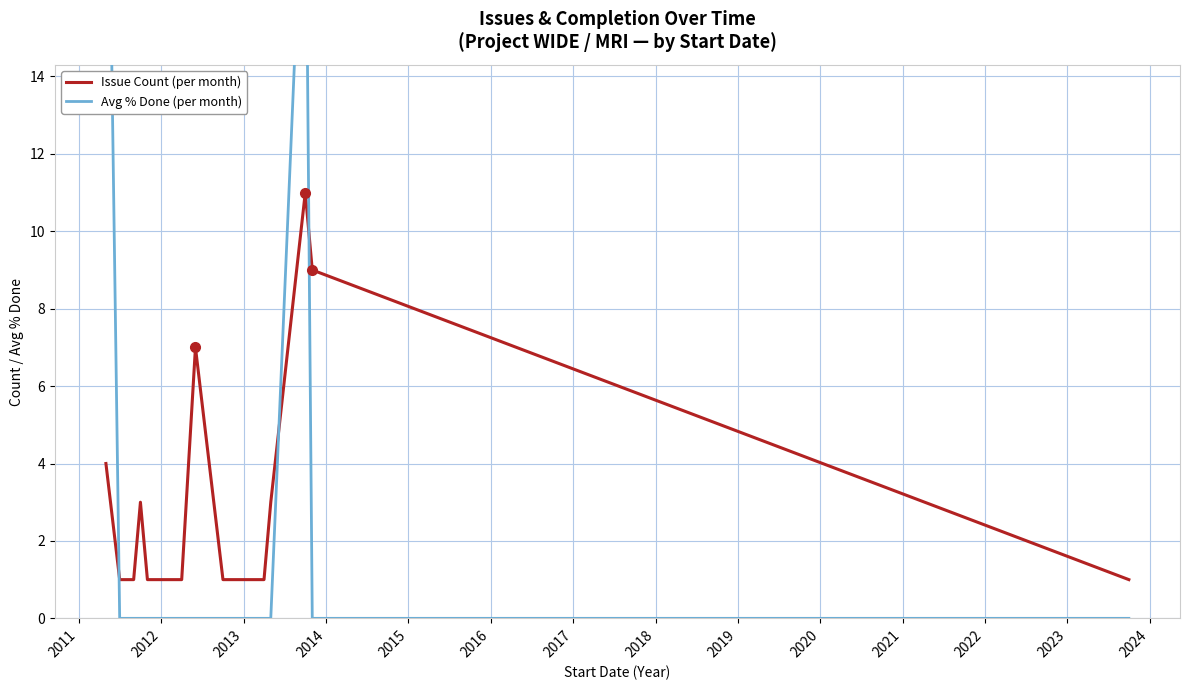

True or false: Avg % Done (per month) has more than 1 interior local peaks.

False